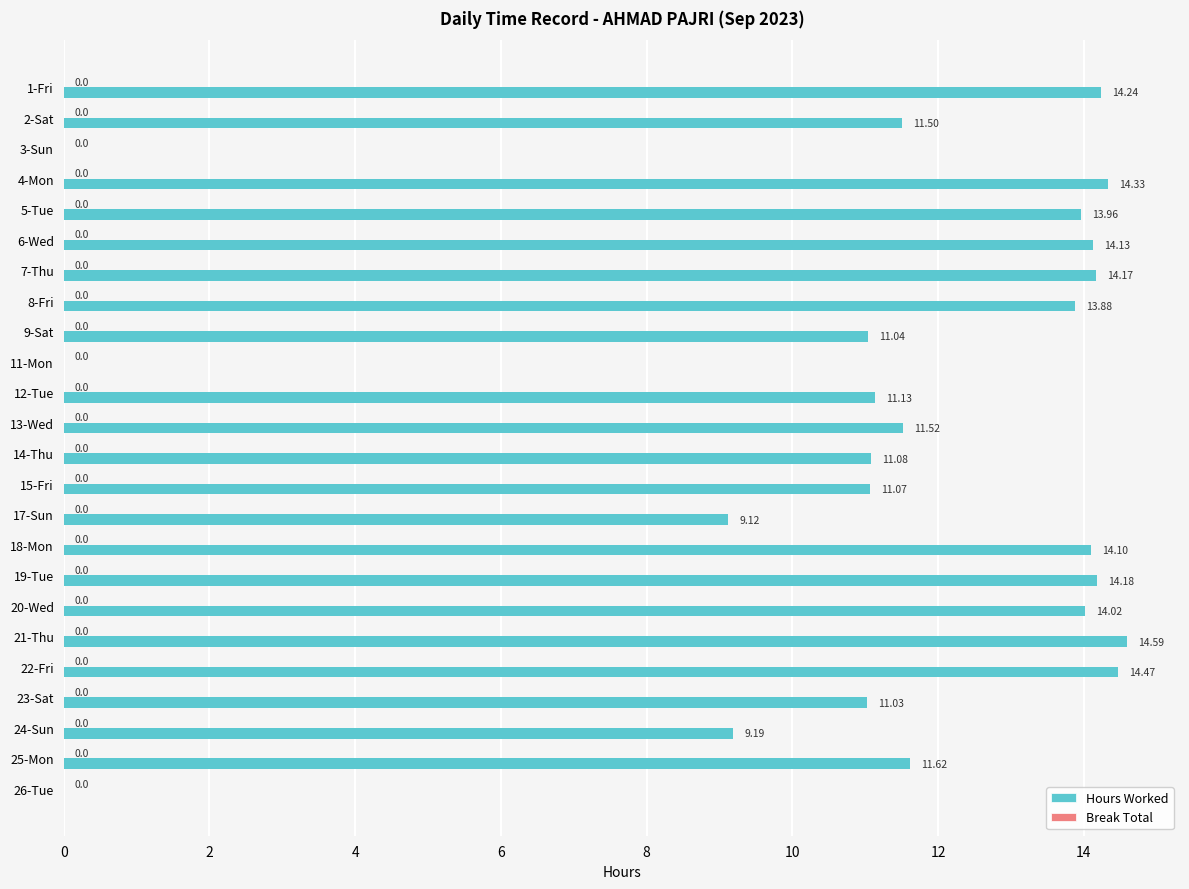

Between 13-Wed and 23-Sat, which is larger?

13-Wed